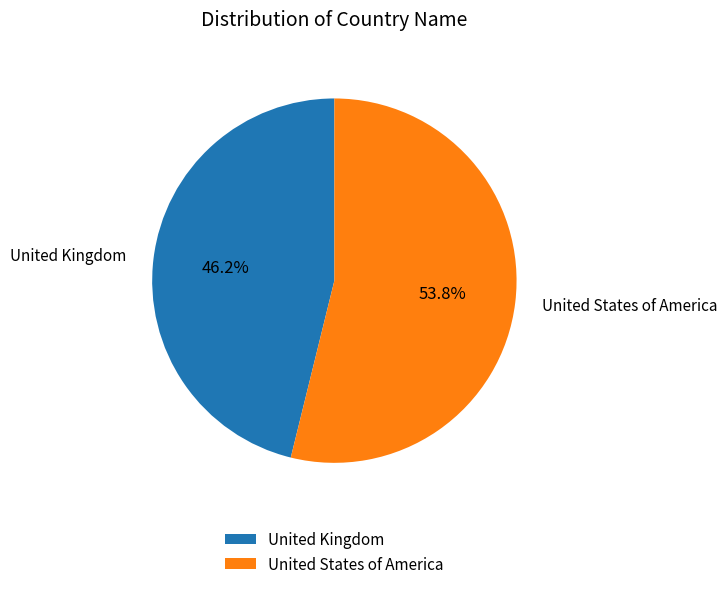

To the nearest percent, what percentage of the pie is United Kingdom?

46%